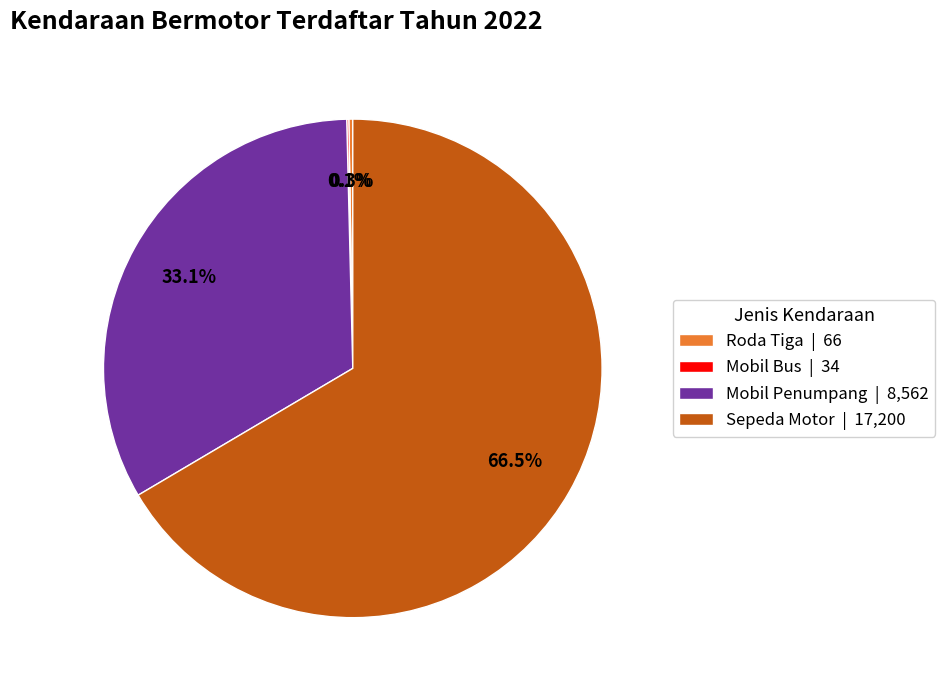

What is the majority slice?

Sepeda Motor | 17,200